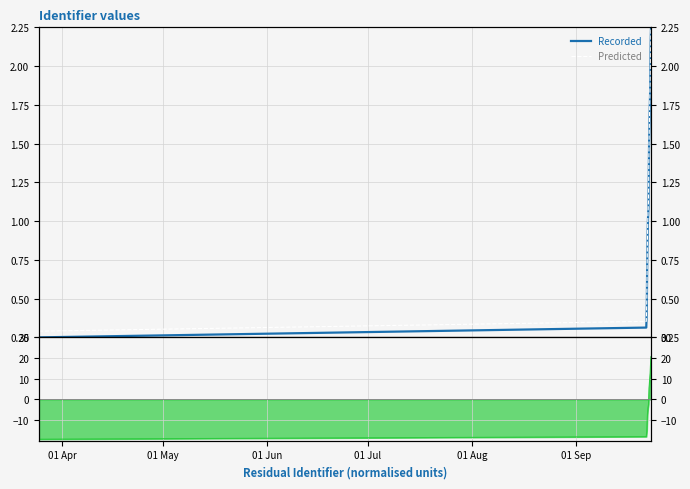

Which series has the largest total across all categories?

Predicted